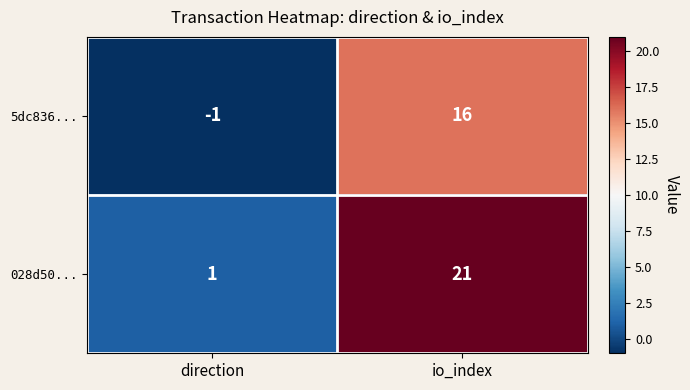

At which category does the chart reach its minimum across all series?

direction